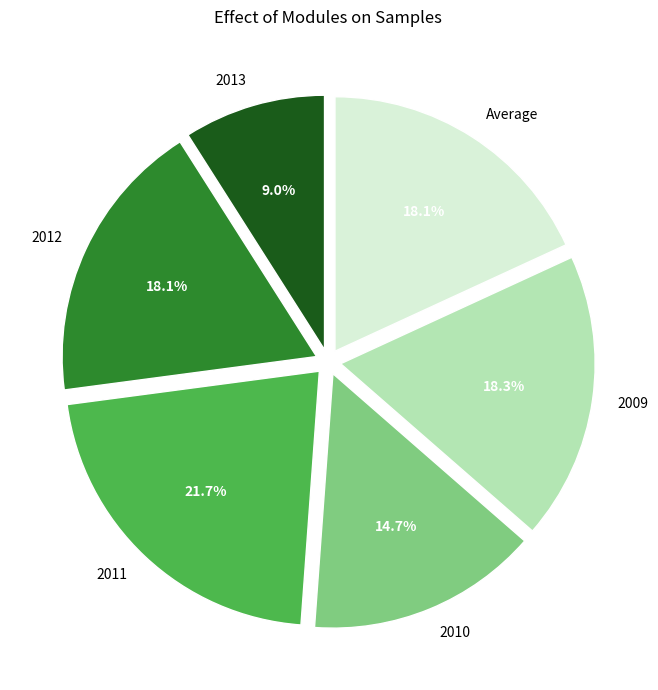

What percentage is the 2013 slice, to the nearest percent?

9%